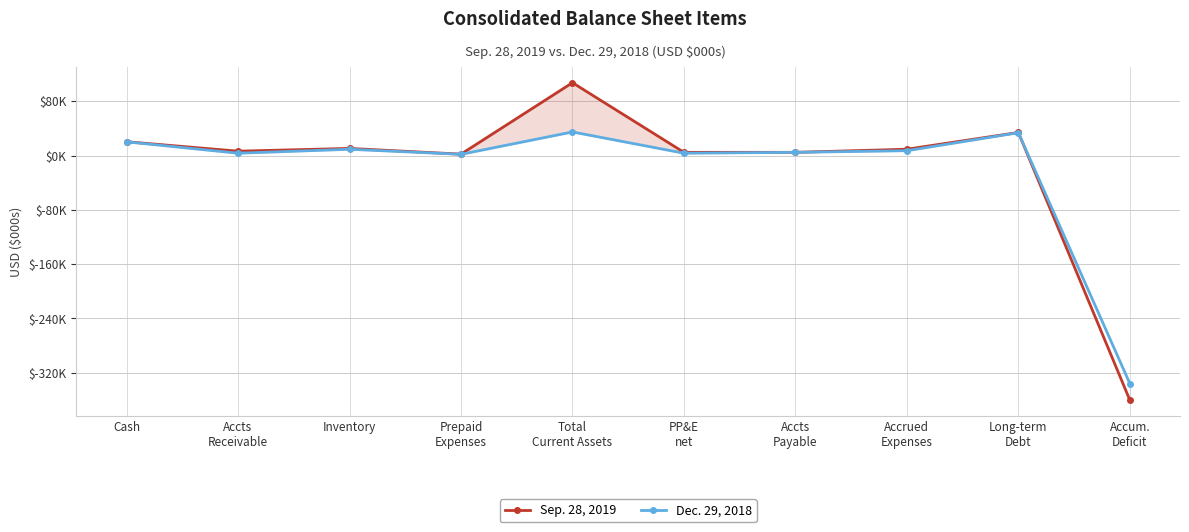

What is the label of the 9th point from the right?

Accts
Receivable